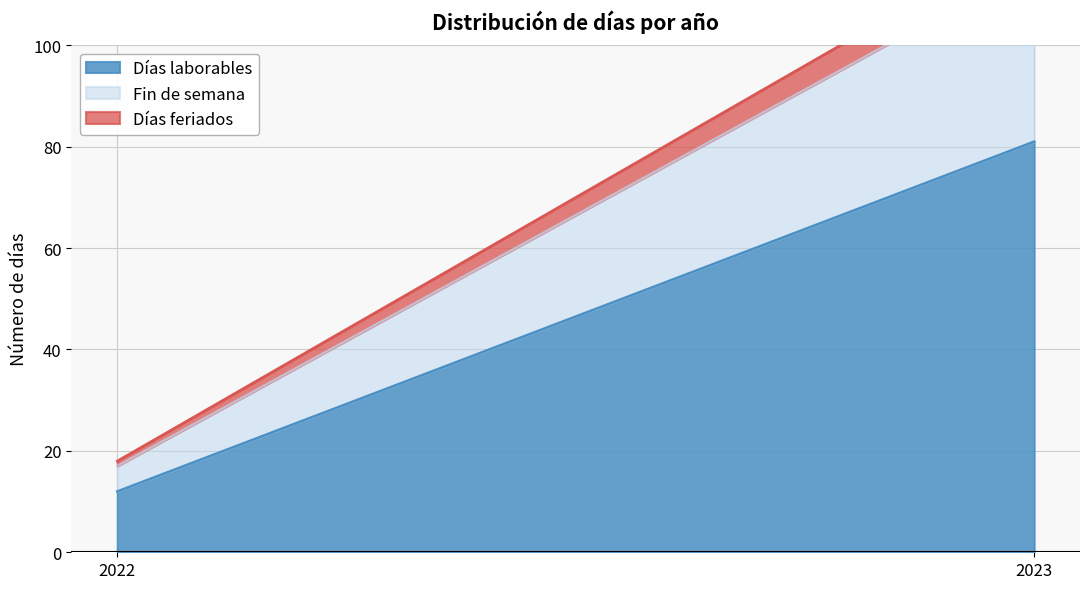

How many data points does each series have?

2